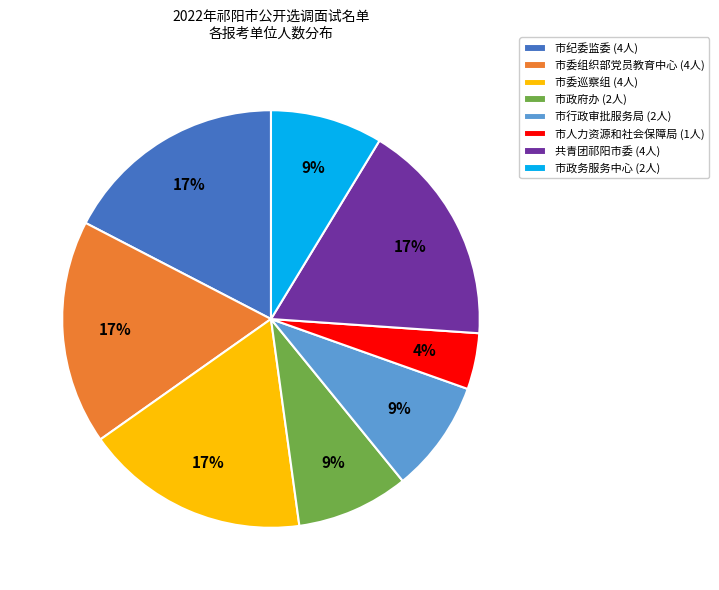

To the nearest percent, what is the difference between the largest and smallest slice percentages?

13%